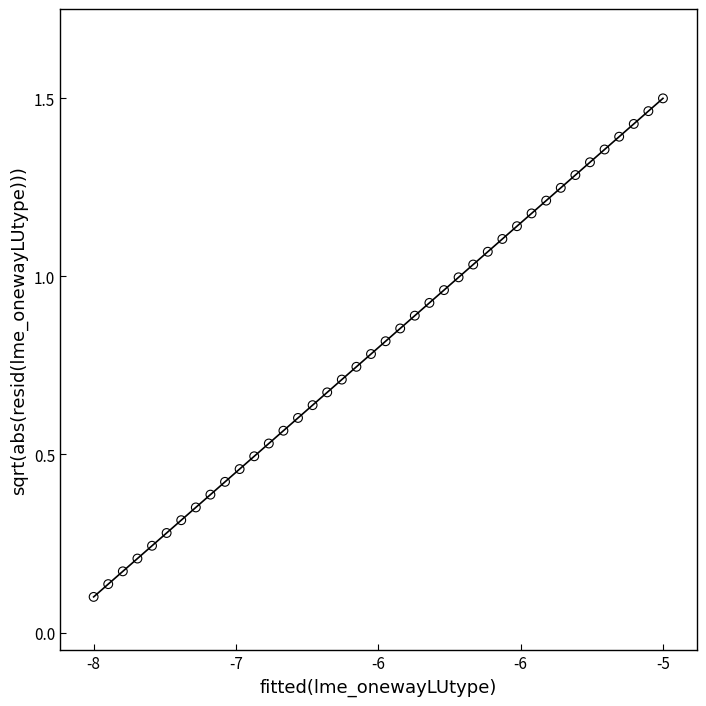

What is the range of X values (max minus min)?

5.1